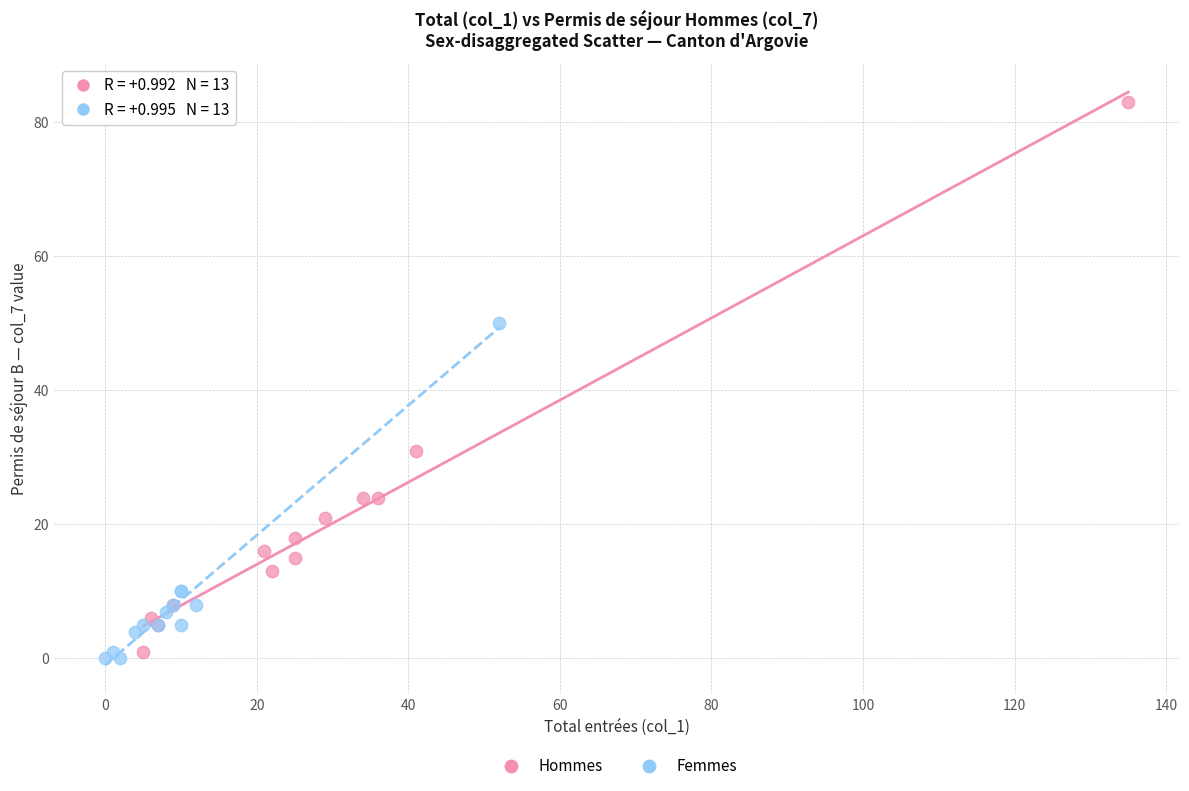

Which series has the widest spread of Y values?

Hommes